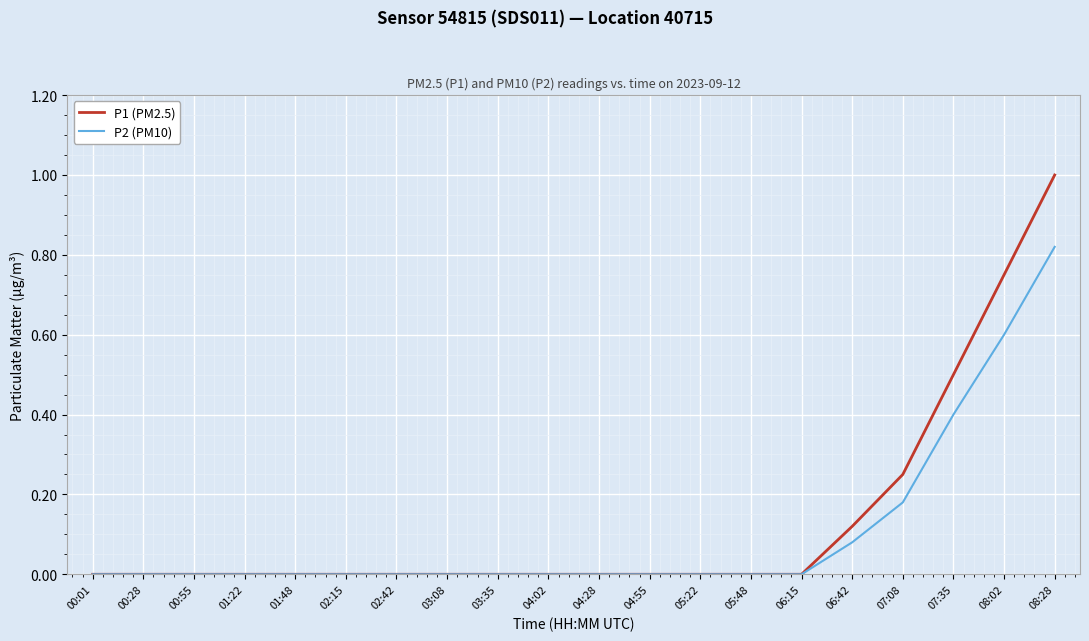

True or false: P1 (PM2.5) has a value of 0.0 at 02:42.

True